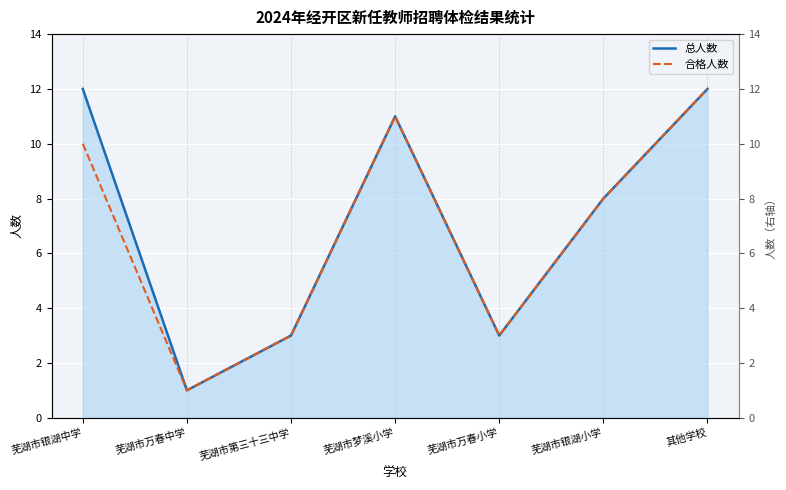

What is the minimum value shown in the chart?

1